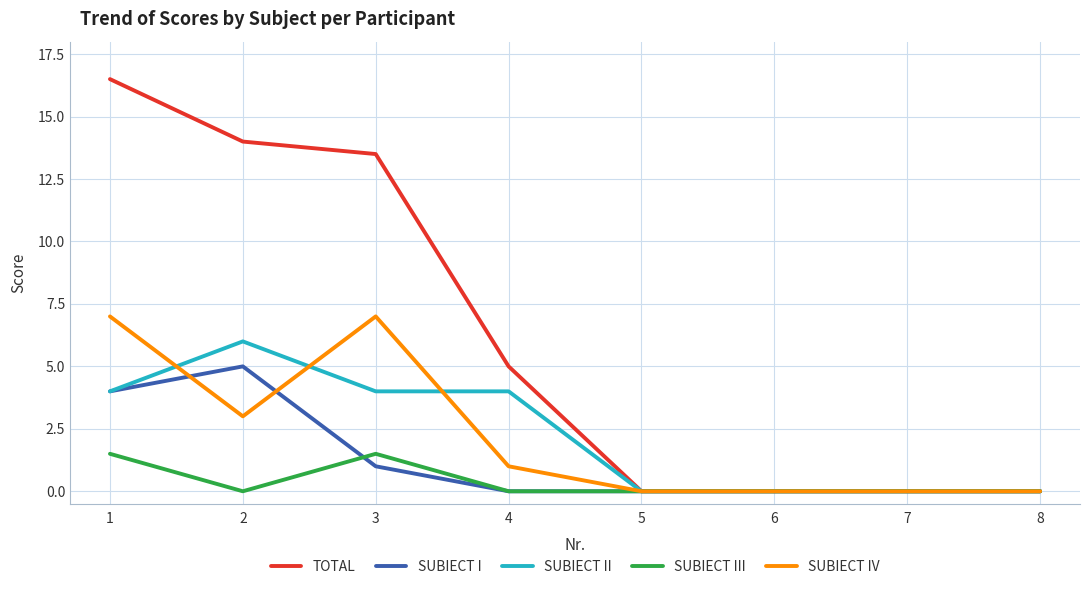

Count the SUBIECT I values in the range 0 to 4.

7